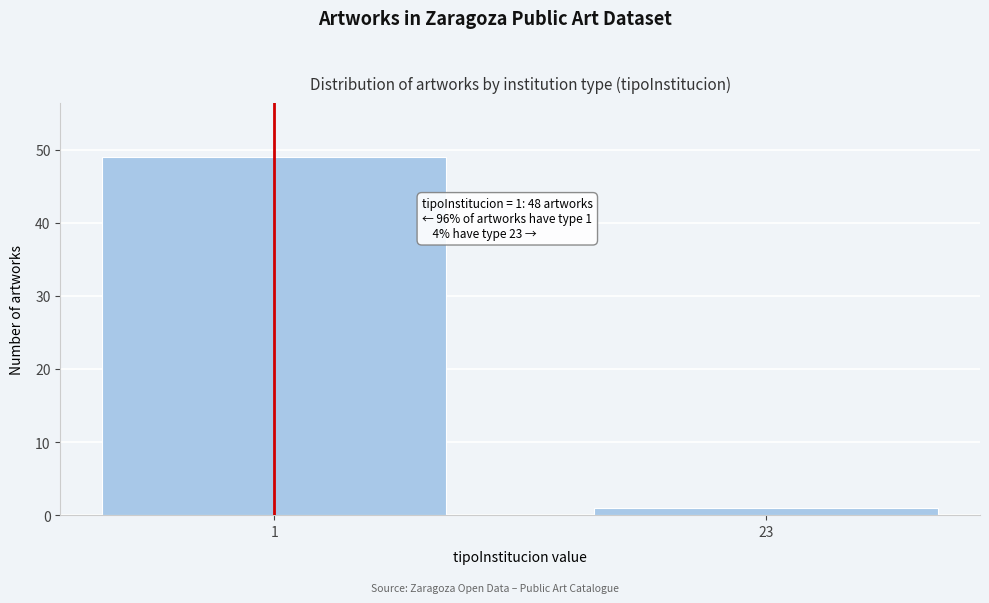

Reading right to left, what are all the values shown in this chart?

1	49